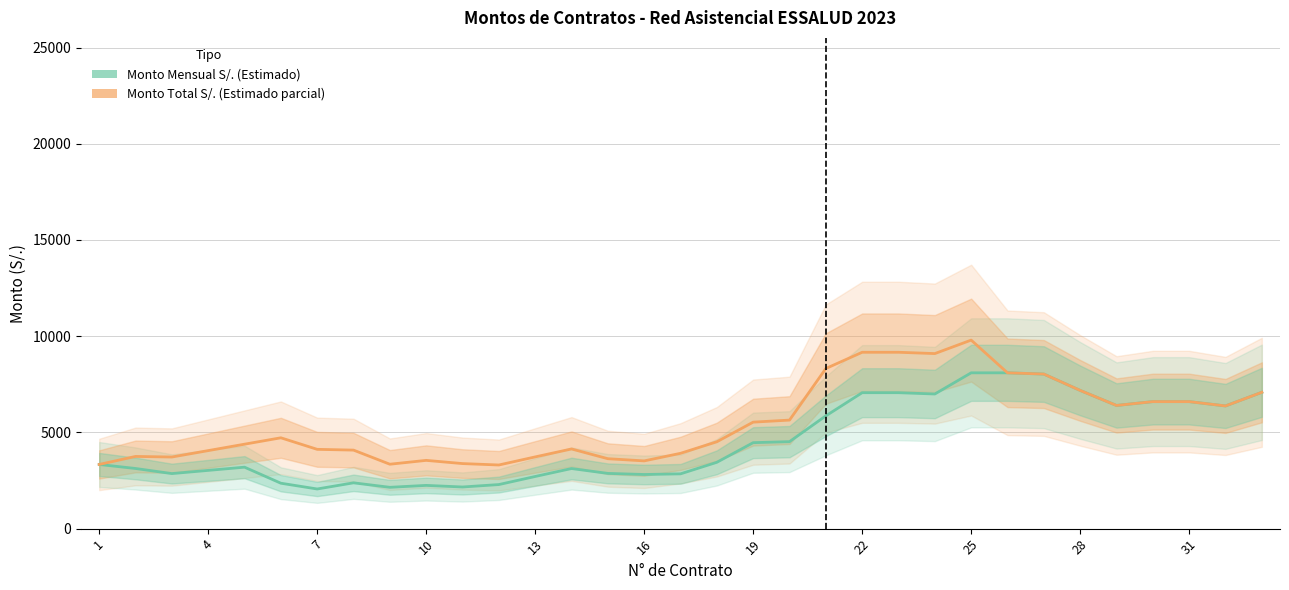

Between 22 and 28, which series saw the biggest shift?

Monto Total S/.